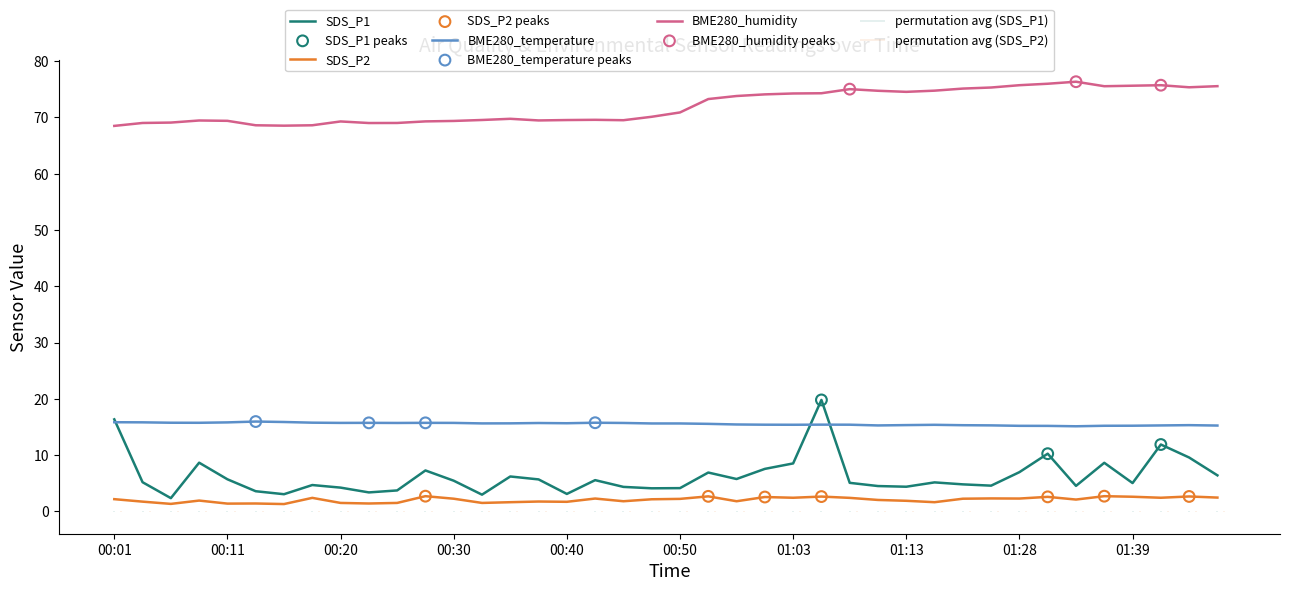

At how many categories does at least one series exceed 67?

40